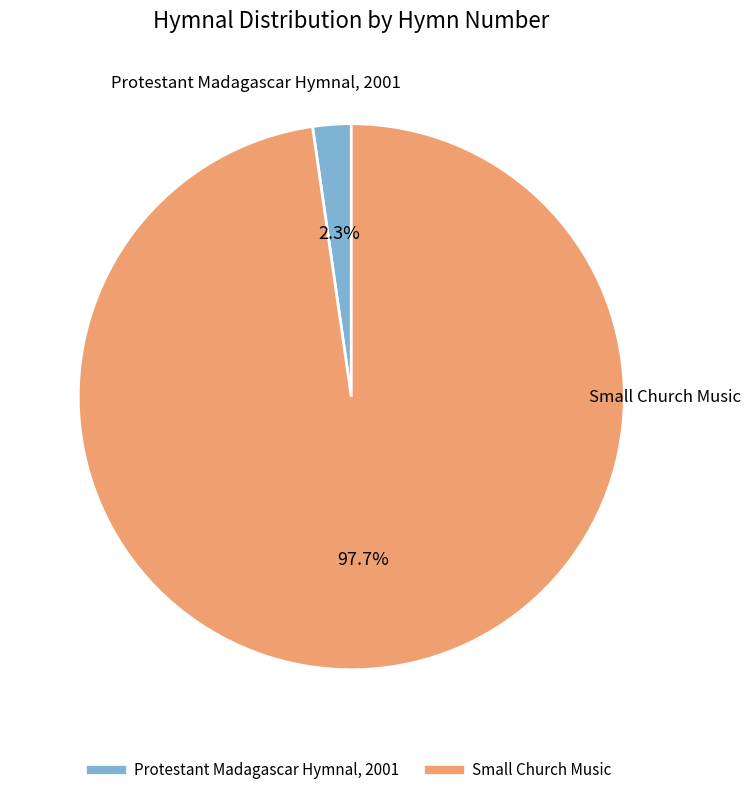

The Small Church Music slice represents 98% of the pie. True or false?

True